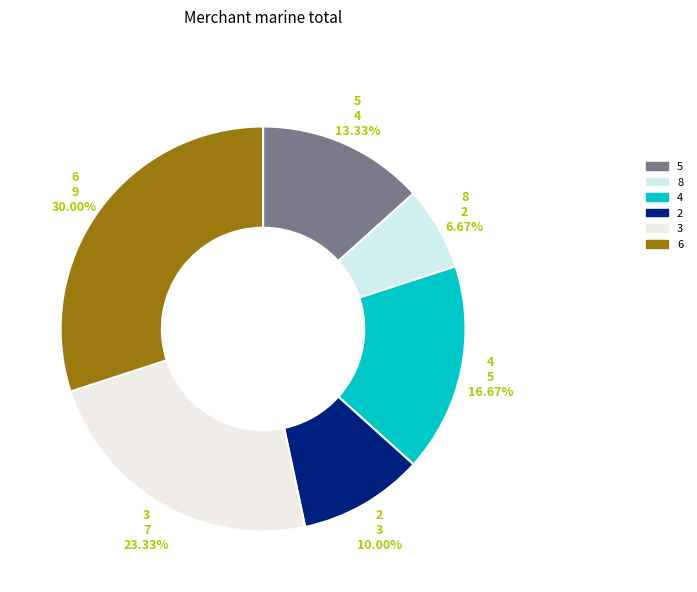

To the nearest percent, what percentage of the pie is 3?

23%